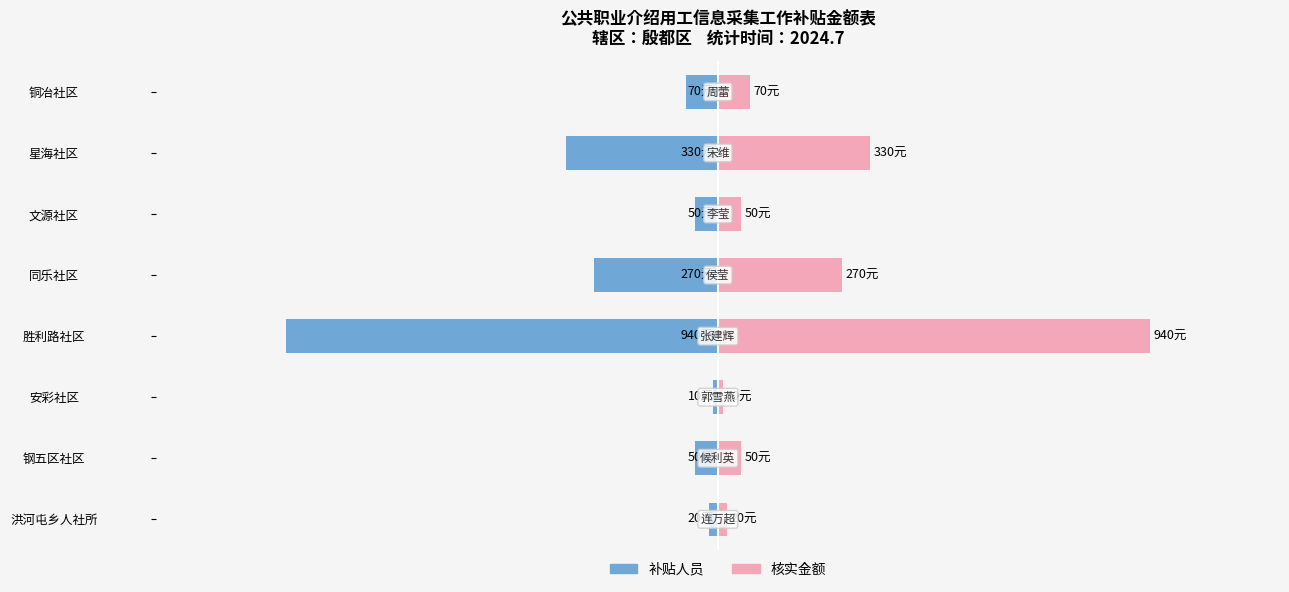

At how many categories does at least one series exceed 57?

4